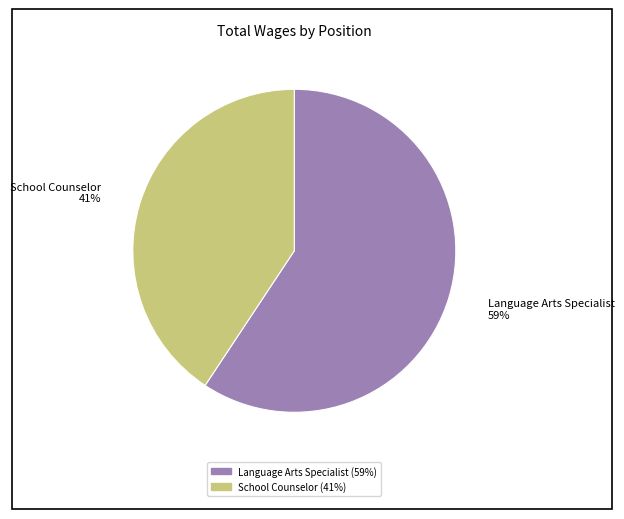

To the nearest percent, what percentage of the pie is School Counselor?

41%